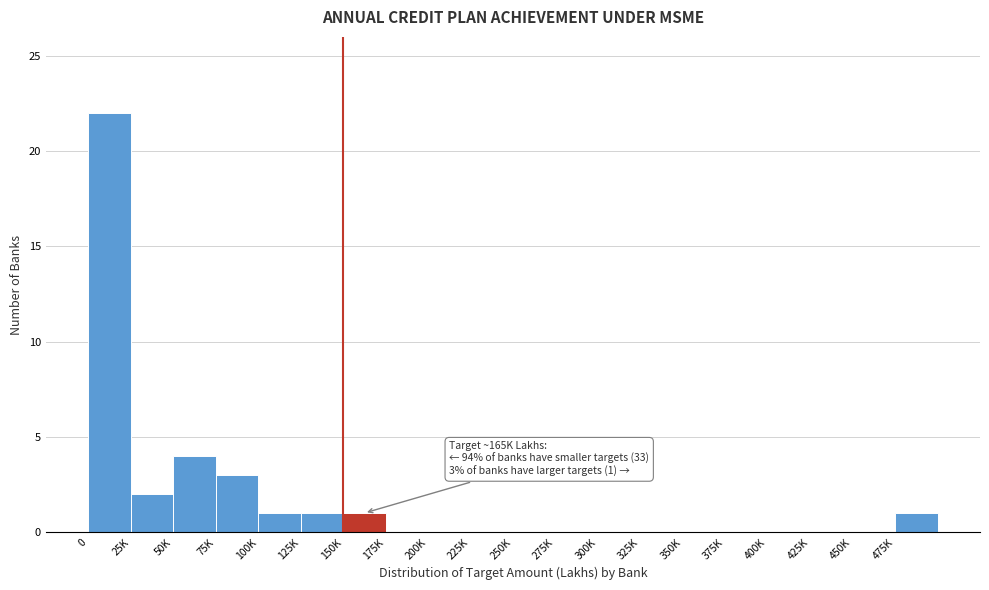

Reading right to left, list all the values displayed in this chart.

475K=1	450K=0	425K=0	400K=0	375K=0	350K=0	325K=0	300K=0	275K=0	250K=0	225K=0	200K=0	175K=0	150K=1	125K=1	100K=1	75K=3	50K=4	25K=2	0=22